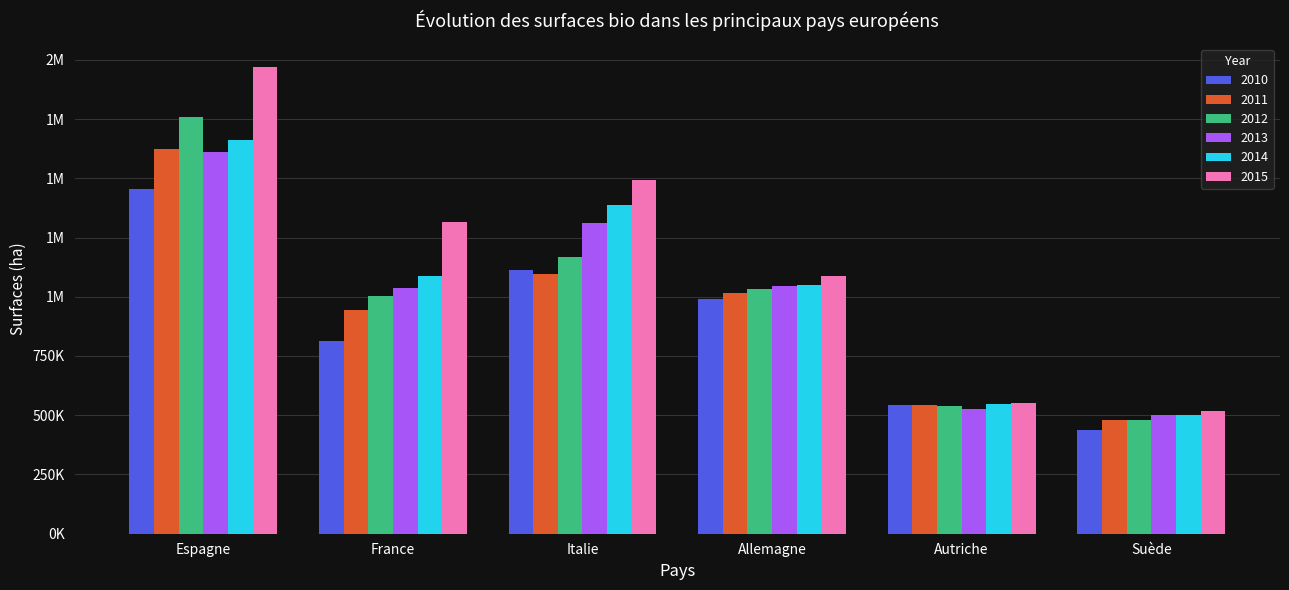

Reading right to left, list all the values displayed in this chart.

2010: Suède=438878	Autriche=543605	Allemagne=990702	Italie=1113741	France=814811	Espagne=1456672
2011: Suède=480626	Autriche=542553	Allemagne=1015626	Italie=1096889	France=945534	Espagne=1621898
2012: Suède=478079	Autriche=537257	Allemagne=1034355	Italie=1167363	France=1002693	Espagne=1756548
2013: Suède=501524	Autriche=526689	Allemagne=1044955	Italie=1311472	France=1038848	Espagne=1610129
2014: Suède=502152	Autriche=545681	Allemagne=1047633	Italie=1387911	France=1088208	Espagne=1663189
2015: Suède=519205	Autriche=551425	Allemagne=1088838	Italie=1492579	France=1316799	Espagne=1968570